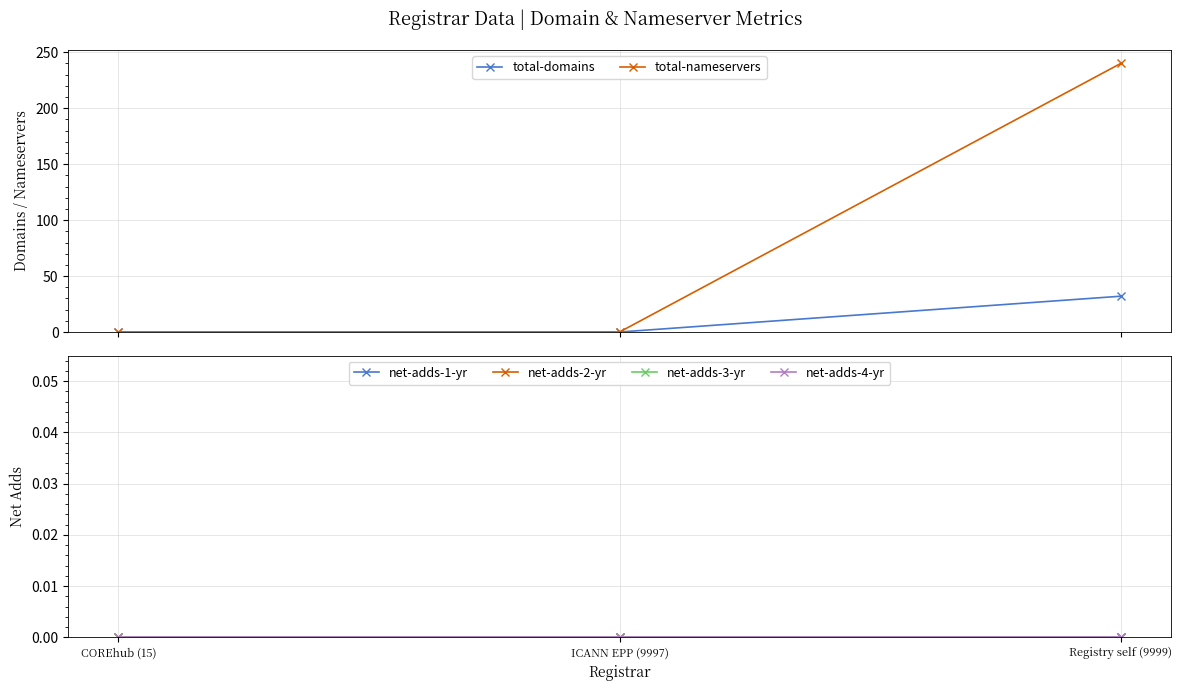

Reading left to right, list all the values displayed in this chart.

total-domains: COREhub (15)=0	ICANN EPP (9997)=0	Registry self (9999)=32
total-nameservers: COREhub (15)=0	ICANN EPP (9997)=0	Registry self (9999)=240
net-adds-1-yr: COREhub (15)=0	ICANN EPP (9997)=0	Registry self (9999)=0
net-adds-2-yr: COREhub (15)=0	ICANN EPP (9997)=0	Registry self (9999)=0
net-adds-3-yr: COREhub (15)=0	ICANN EPP (9997)=0	Registry self (9999)=0
net-adds-4-yr: COREhub (15)=0	ICANN EPP (9997)=0	Registry self (9999)=0